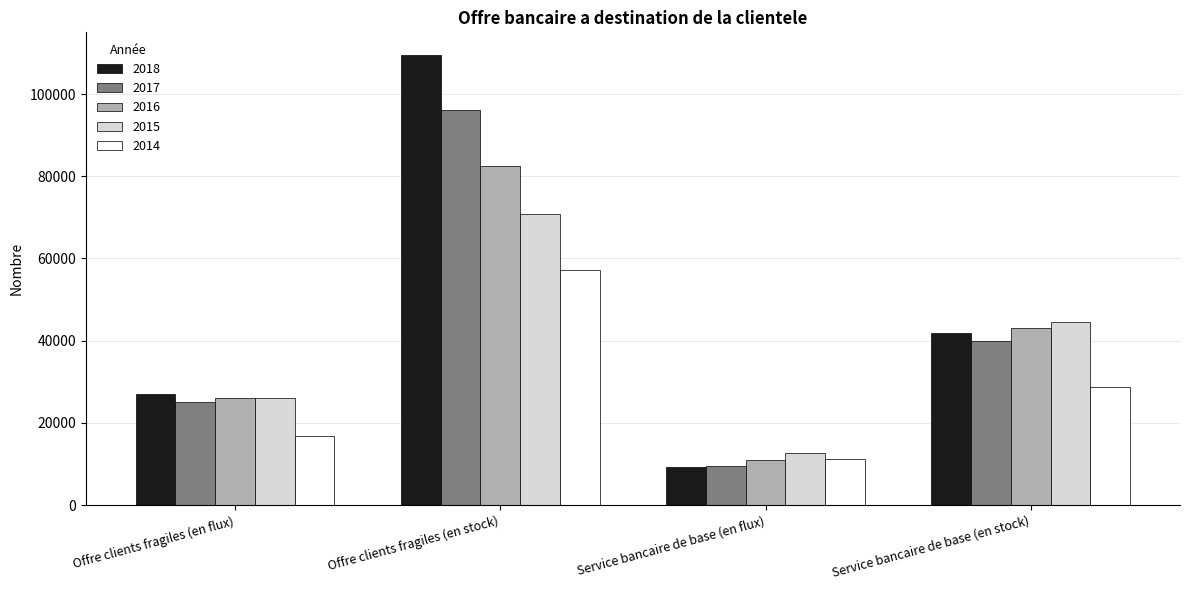

What is the difference between the maximum and minimum values in the 2016 series?

71361